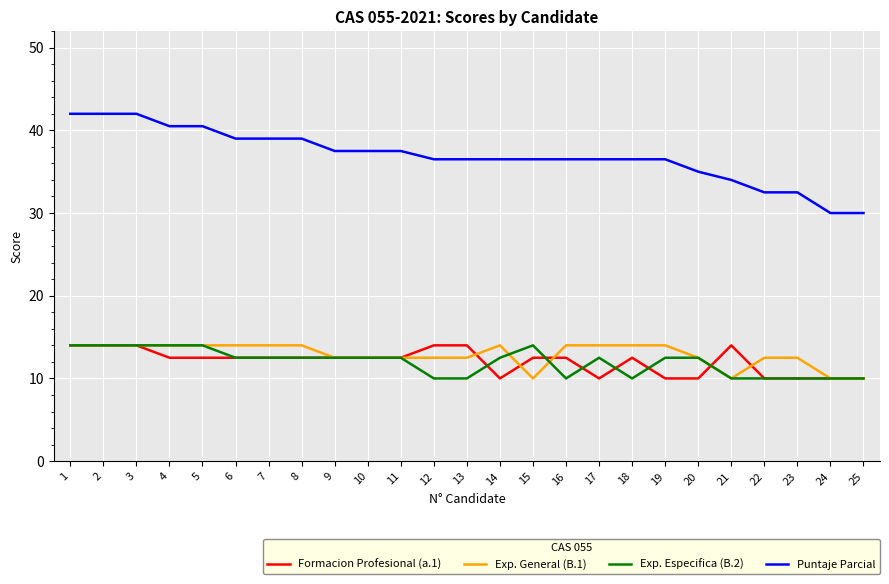

What is the difference between the highest and lowest values at 22?

22.5